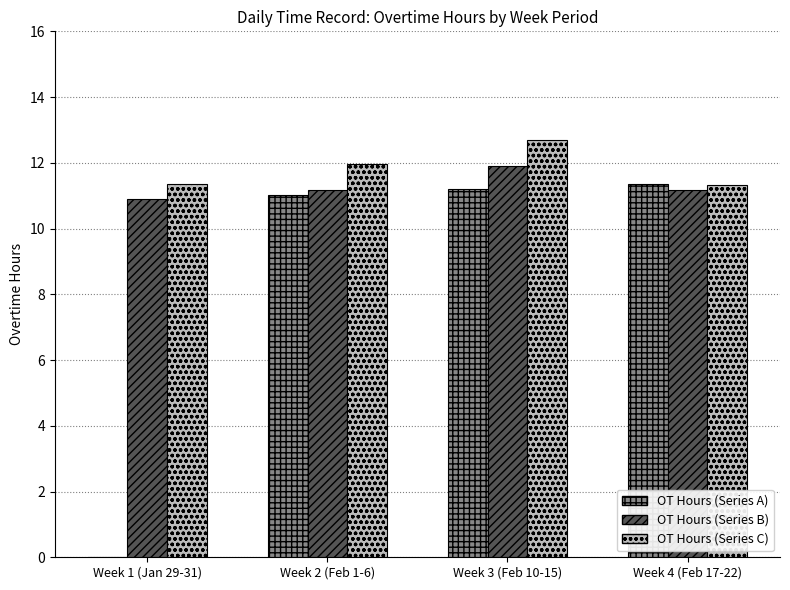

Which series changed the most between Week 1 (Jan 29-31) and Week 2 (Feb 1-6)?

OT Hours (Series A)